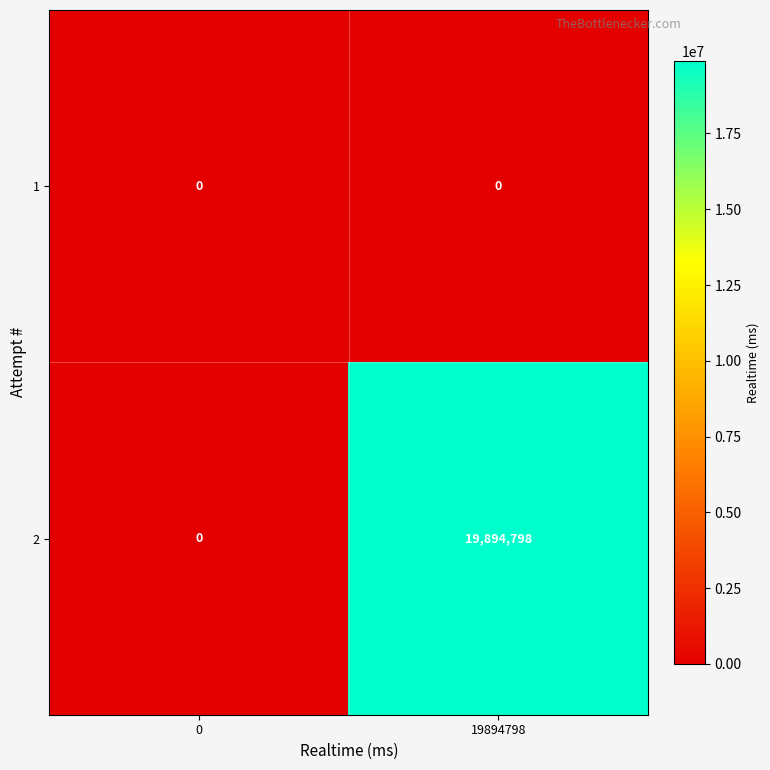

Which series changed the most between 0 and 19894798?

2